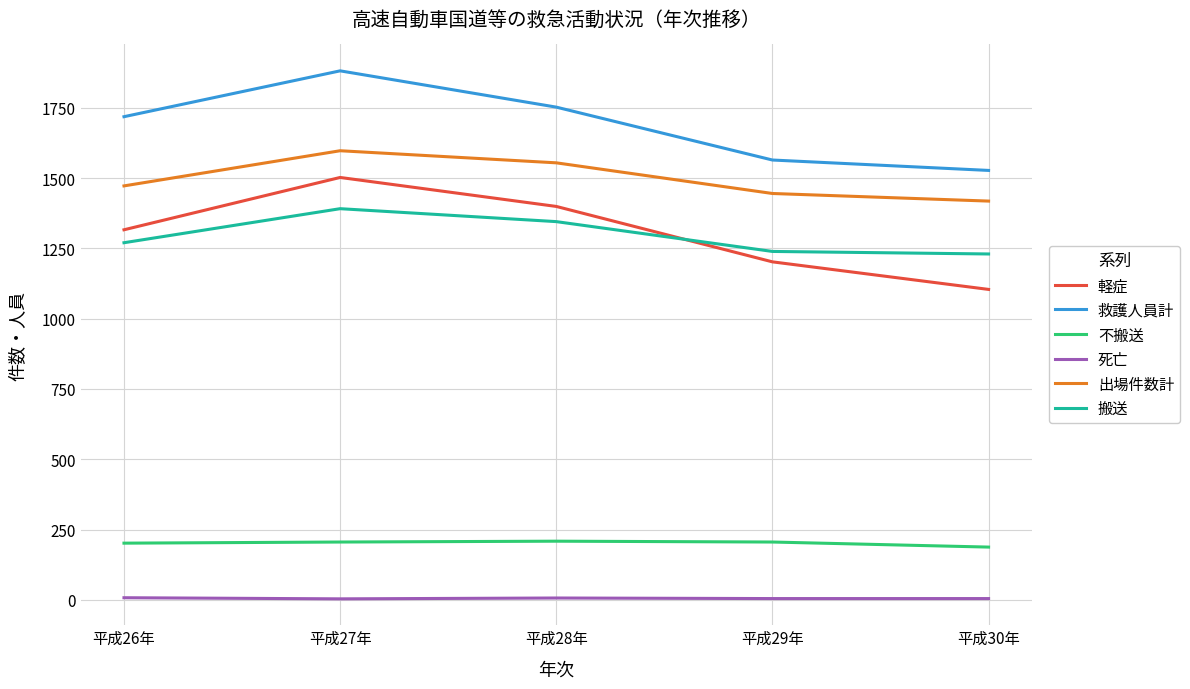

Between 平成27年 and 平成29年, which series saw the biggest shift?

救護人員計